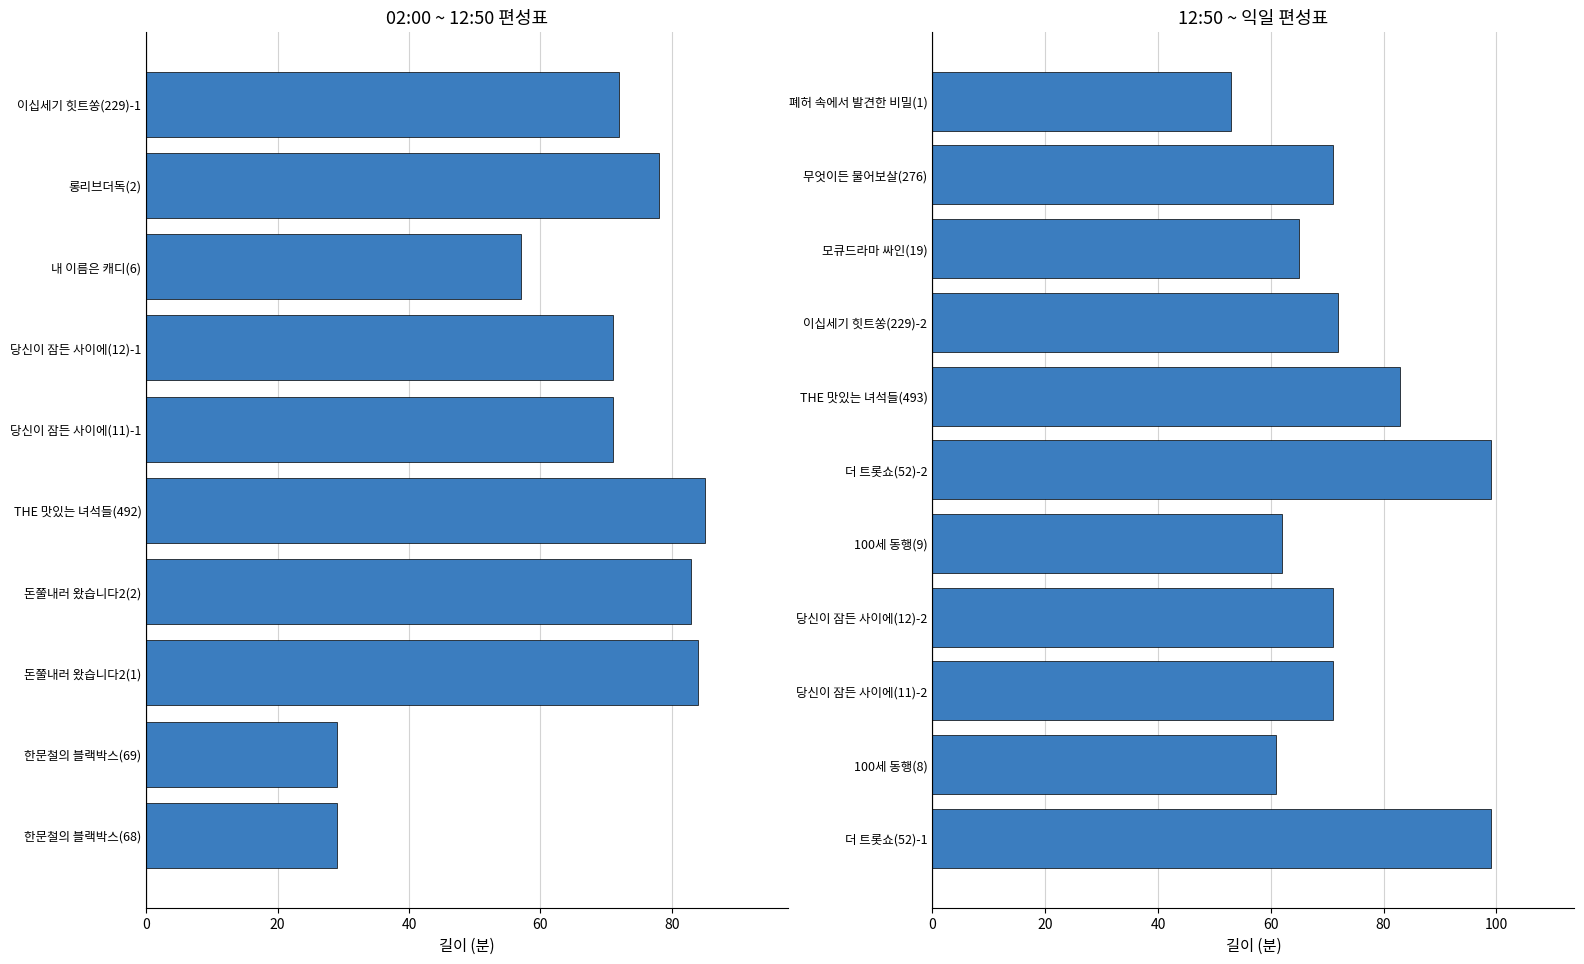

What is the difference between the second highest and minimum values?

46